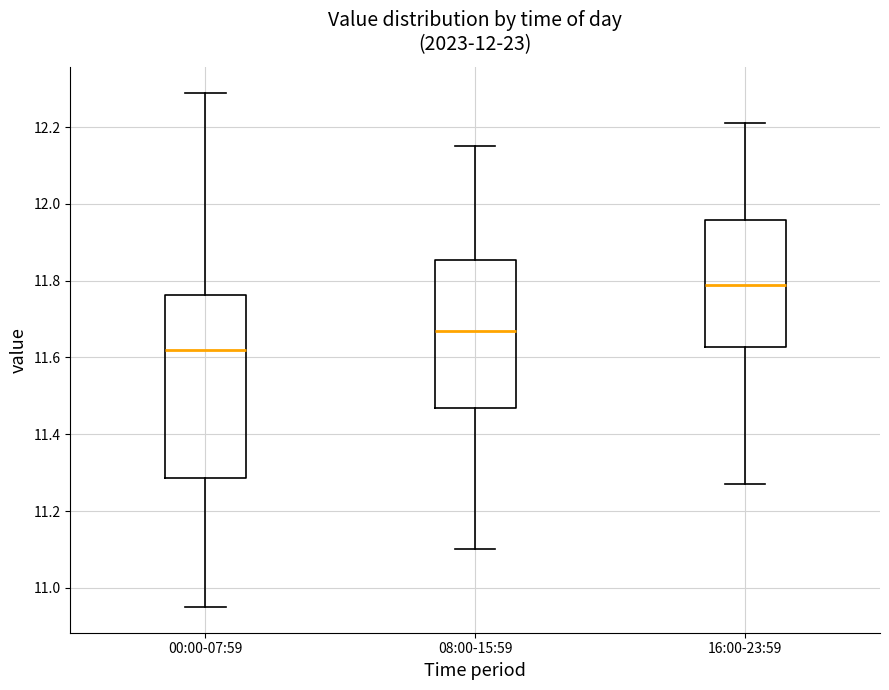

Which box has the lowest median line?

00:00-07:59